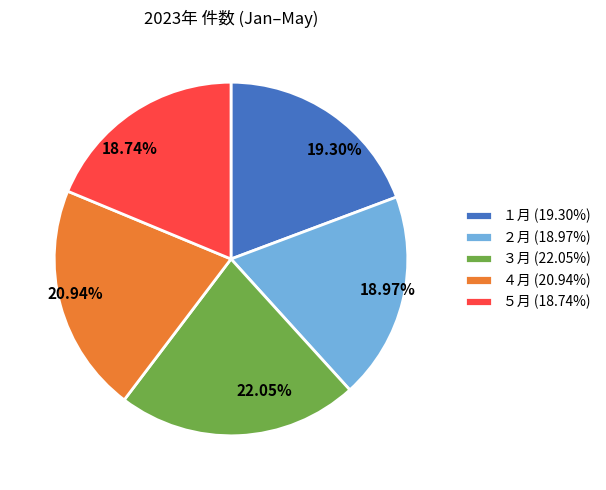

The １月 slice represents 27% of the pie. True or false?

False